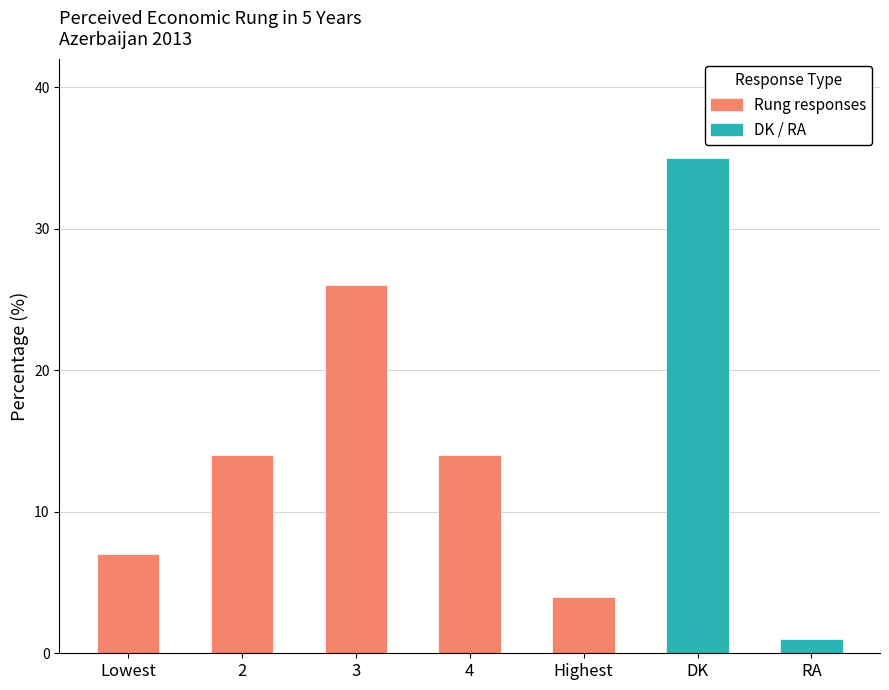

Between Highest and RA, which is larger?

Highest